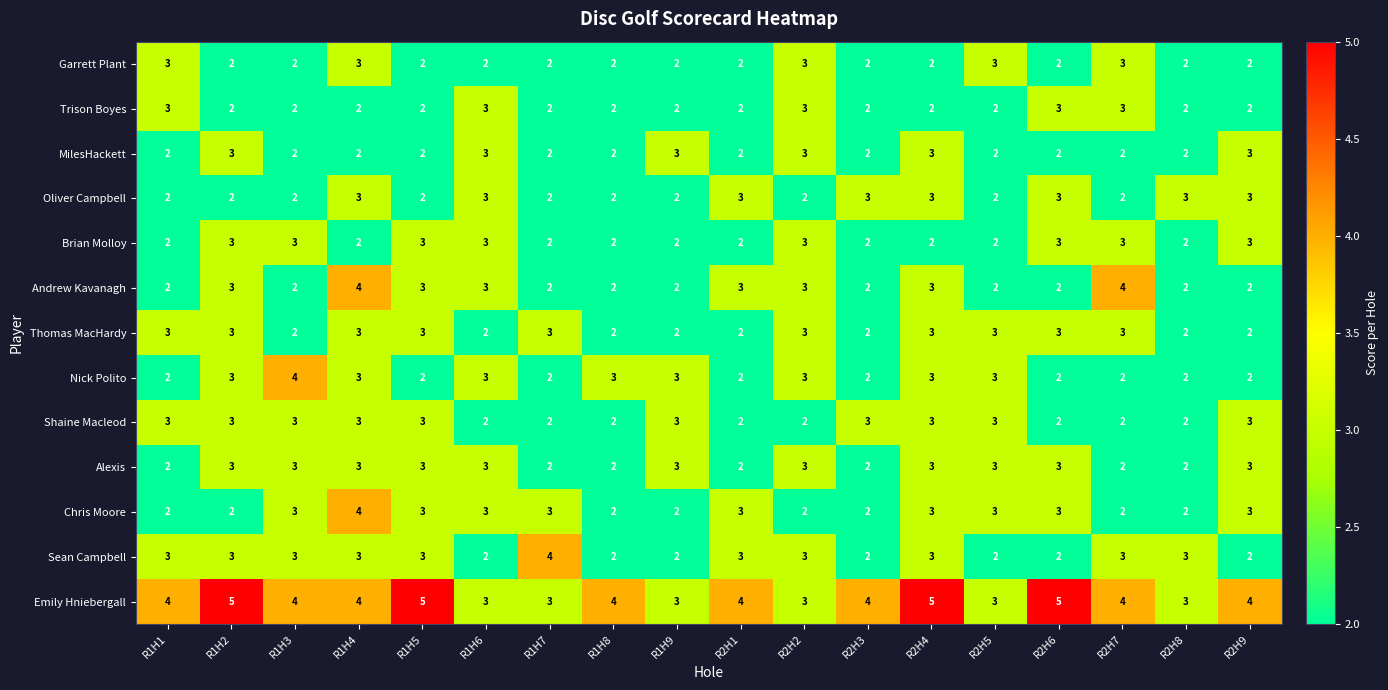

How many series are shown in this chart?

13